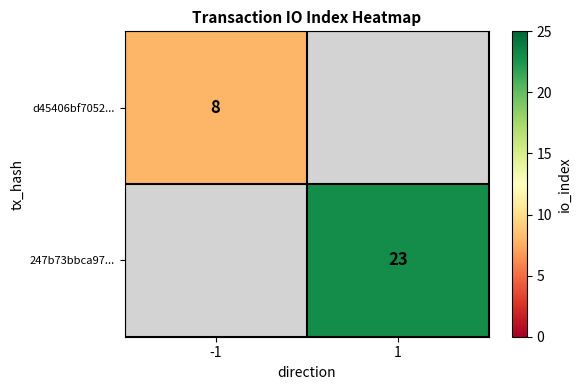

True or false: 247b73bbca97... has a value of 15 at 1.

False